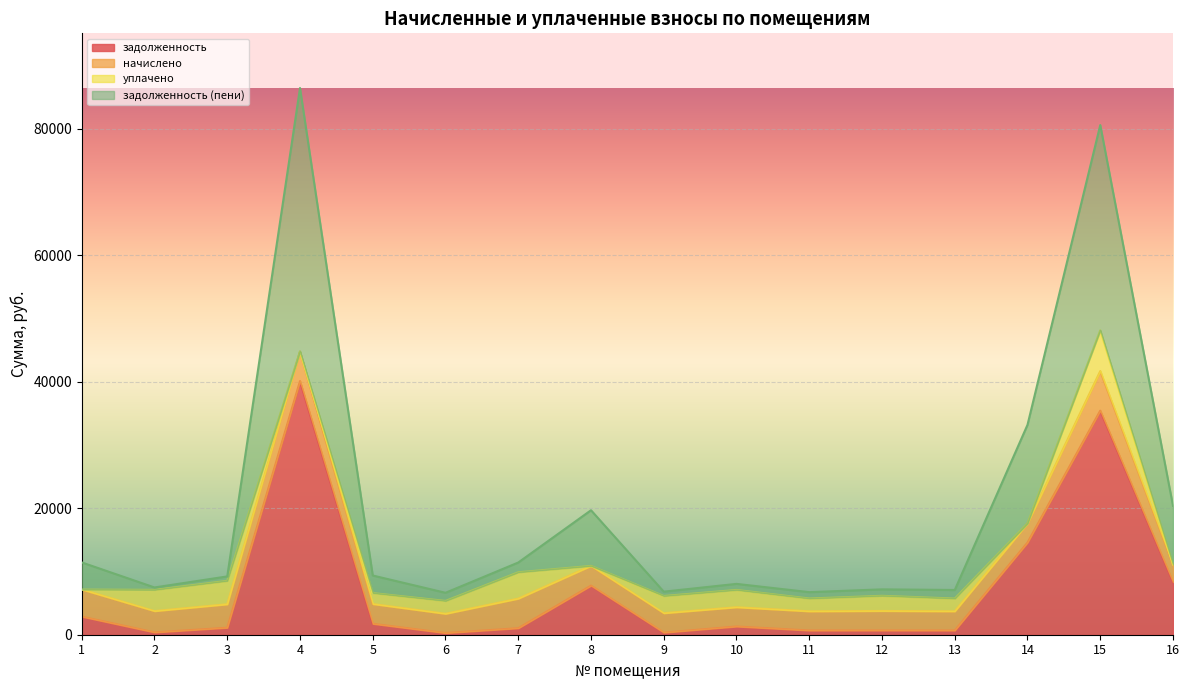

What is the total value across all series at 8?

19688.8